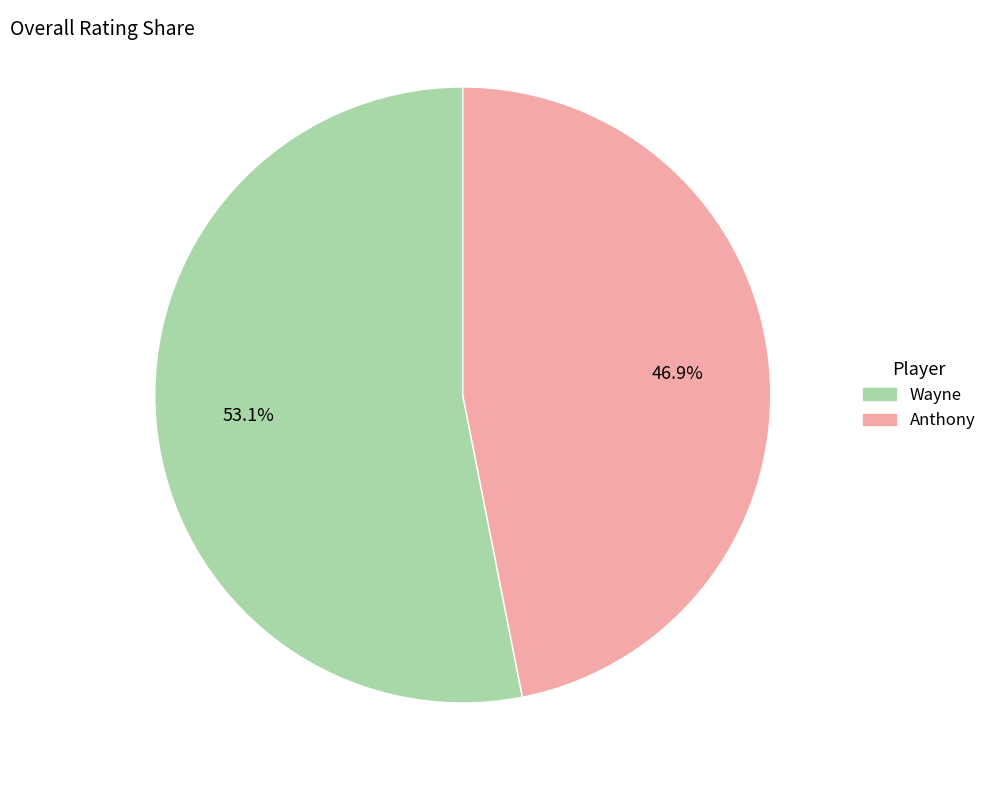

To the nearest percent, what is the average slice percentage?

50%